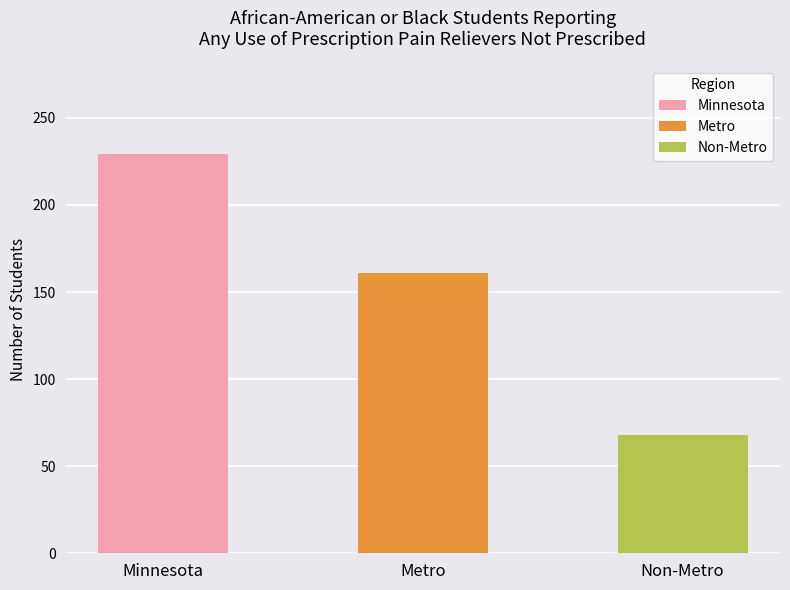

How many data points does each series have?

3